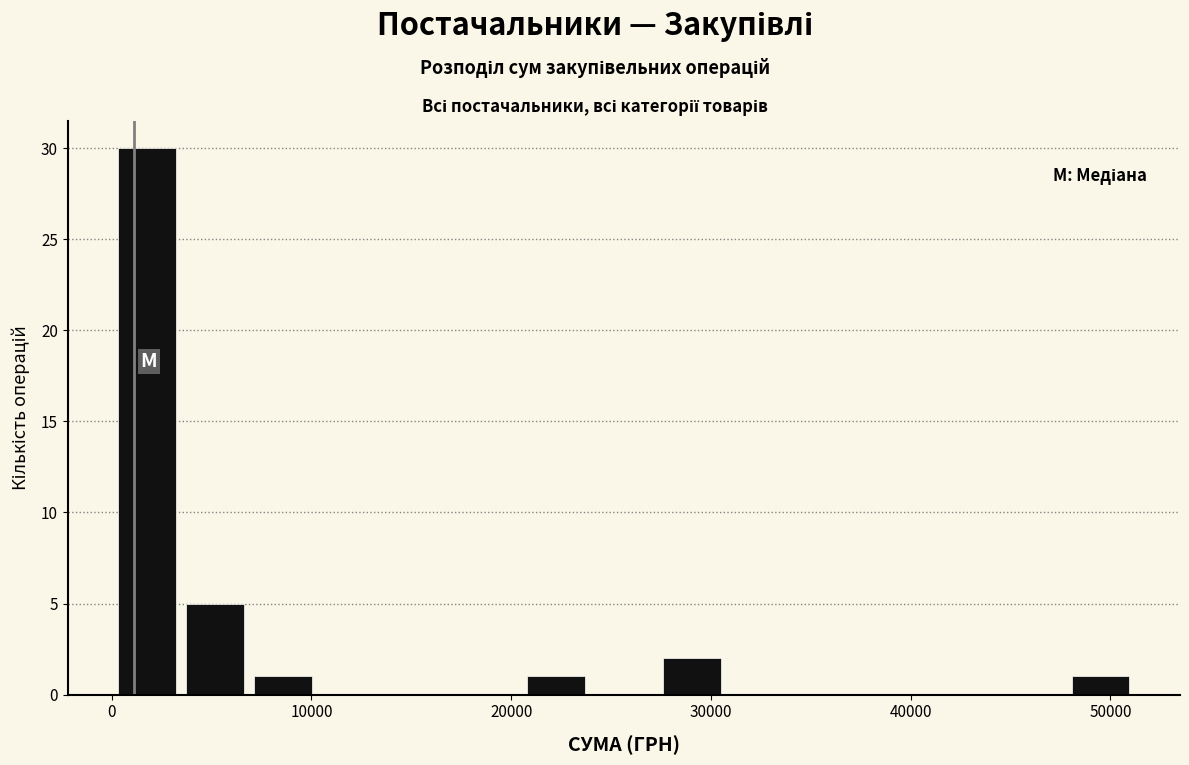

Read against the x-axis, roughly where is the centre of the tallest bar?

2000